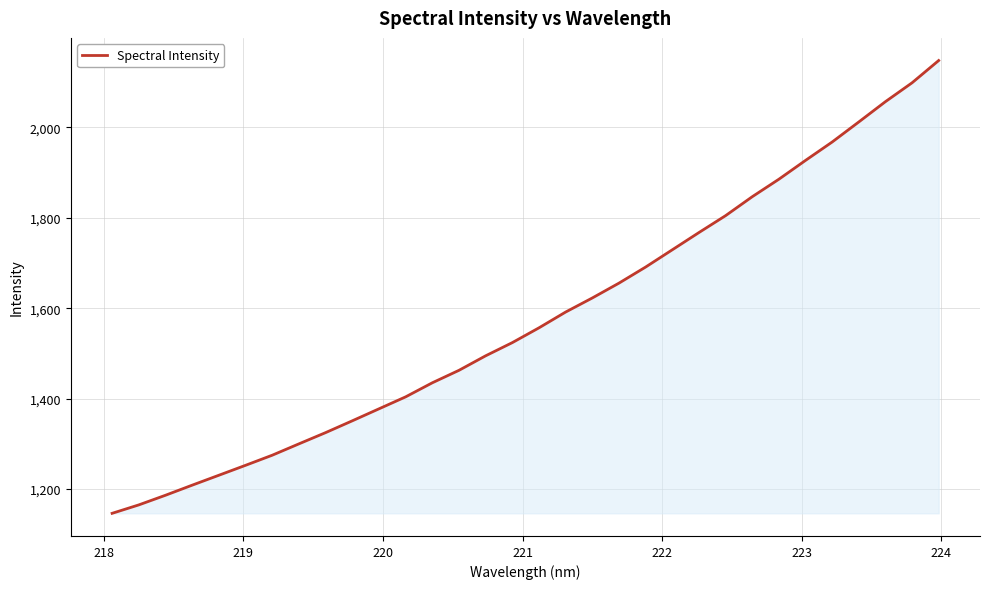

What is the maximum value shown in the chart?

2148.0